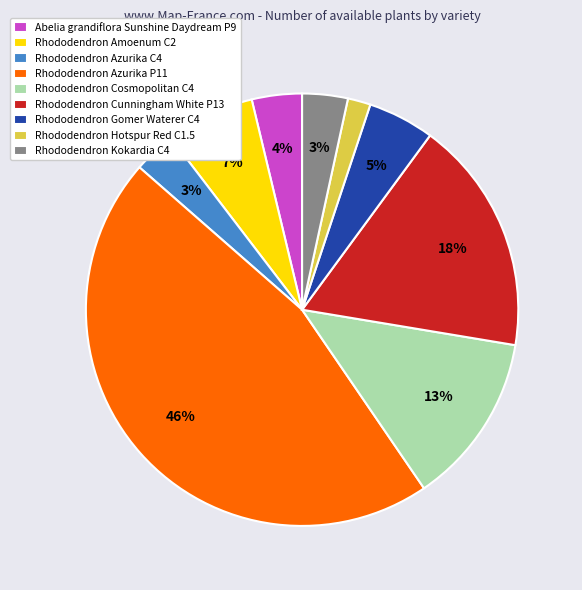

To the nearest percent, what is the combined percentage of Rhododendron Azurika C4 and Rhododendron Hotspur Red C1.5?

5%